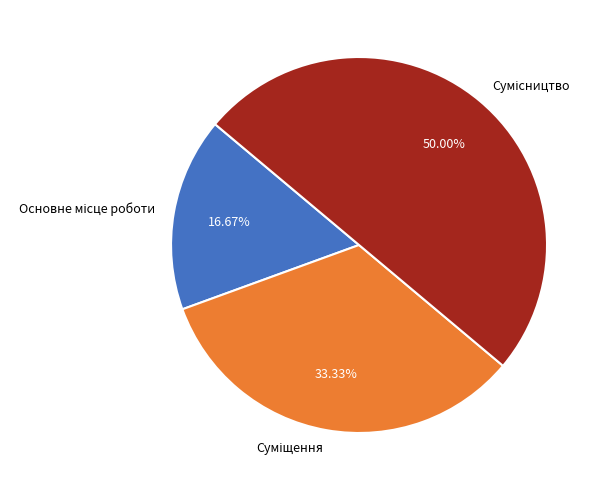

Count the number of slices in the pie.

3